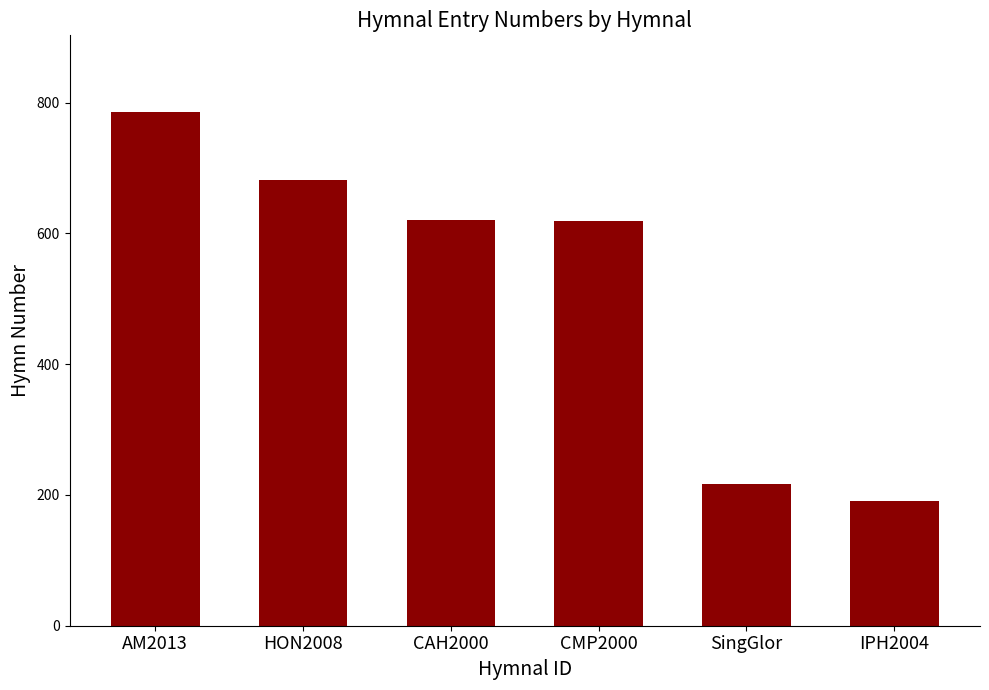

Approximately how many times larger is the value at AM2013 compared to CMP2000?

1.3